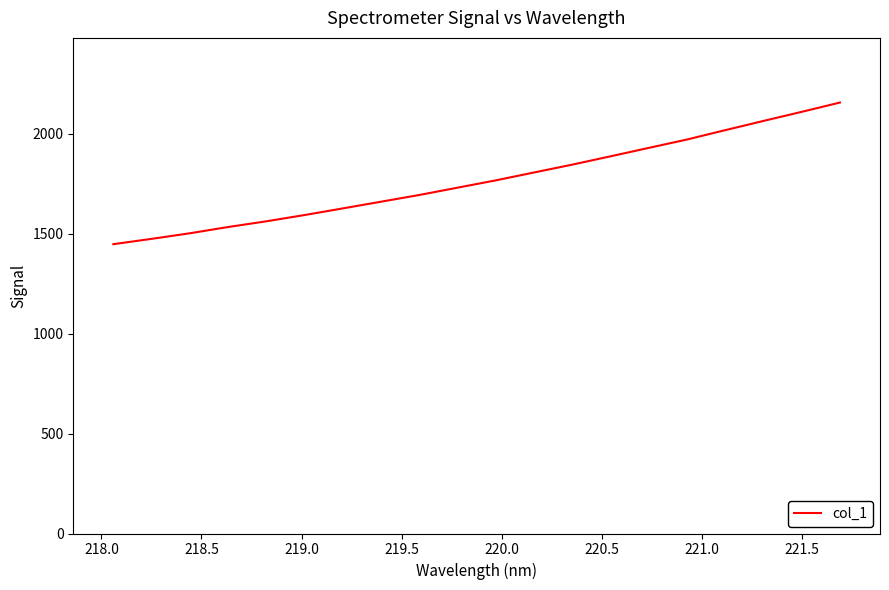

What is the maximum value shown in the chart?

2156.3